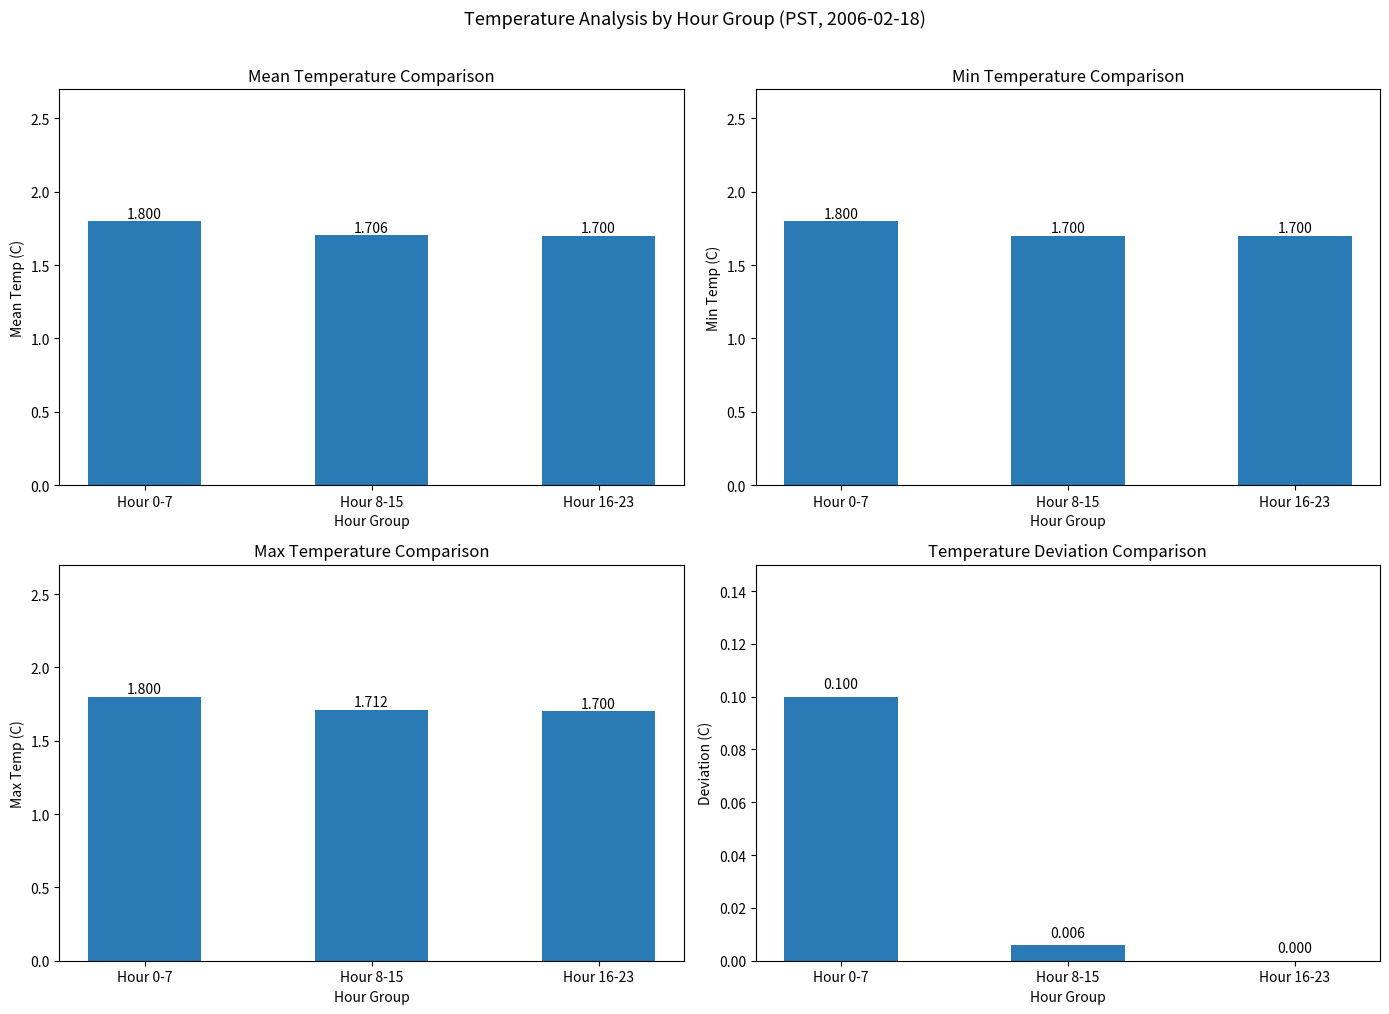

At Hour 8-15, list the series in order from smallest to largest.

Deviation (C), Min Temp (C), Mean Temp (C), Max Temp (C)